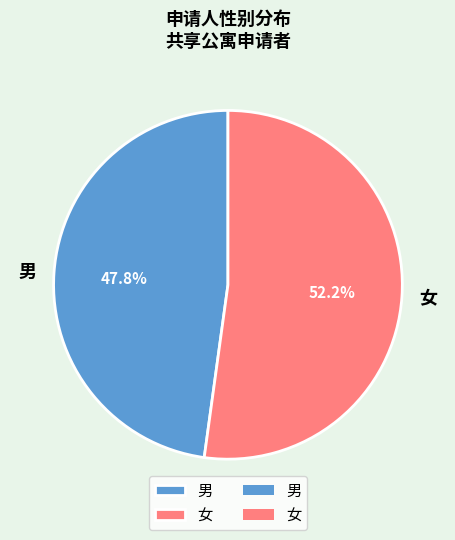

What portion of the pie excludes 男?

52.2%